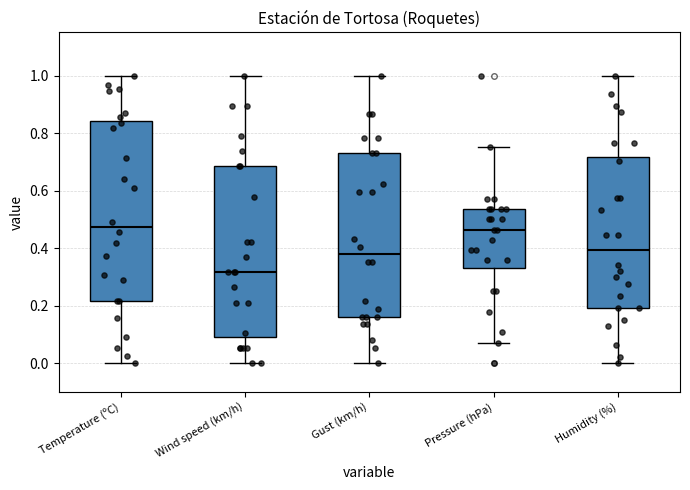

Reading left to right, transcribe this box plot: for each box, give where its median line is, the range the box spans, and where its two whiskers end, as read against the y-axis. The values are not printed on the chart, so give them approximately, as read against the axis.

Temperature (ºC): median 0.48, box 0.22 to 0.84, whiskers 0.00 to 1.00
Wind speed (km/h): median 0.32, box 0.10 to 0.68, whiskers 0.00 to 1.00
Gust (km/h): median 0.38, box 0.16 to 0.72, whiskers 0.00 to 1.00
Pressure (hPa): median 0.46, box 0.34 to 0.54, whiskers 0.08 to 0.76
Humidity (%): median 0.40, box 0.20 to 0.72, whiskers 0.00 to 1.00